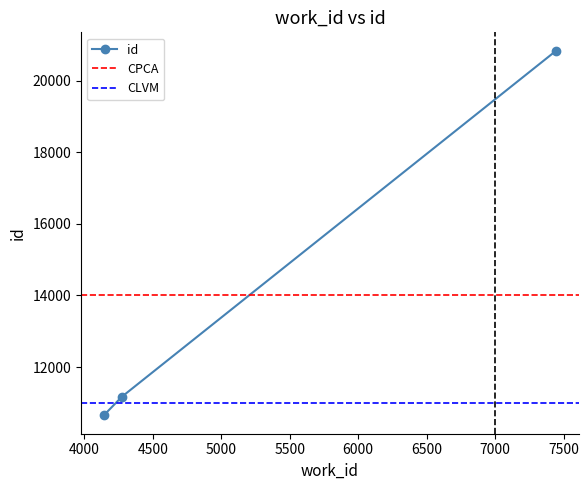

How many distinct data groups are displayed?

1